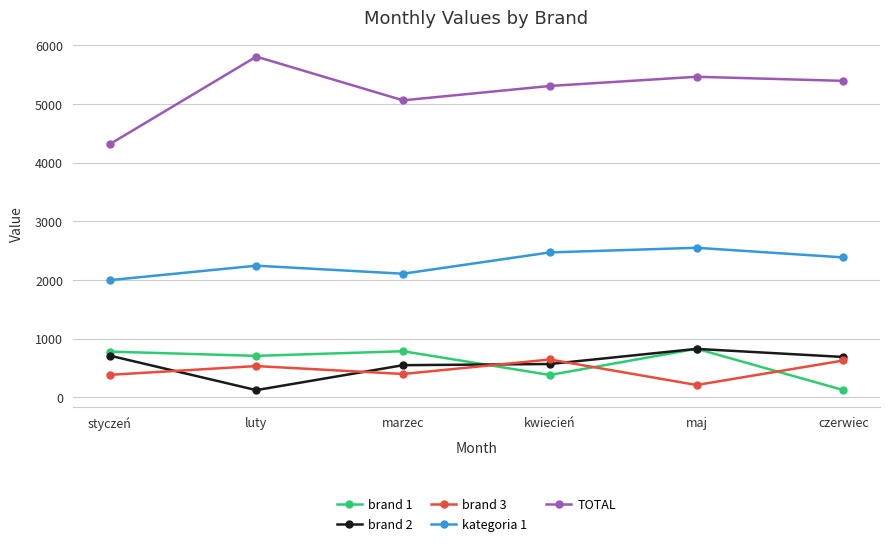

Between marzec and czerwiec, which series saw the biggest shift?

brand 1